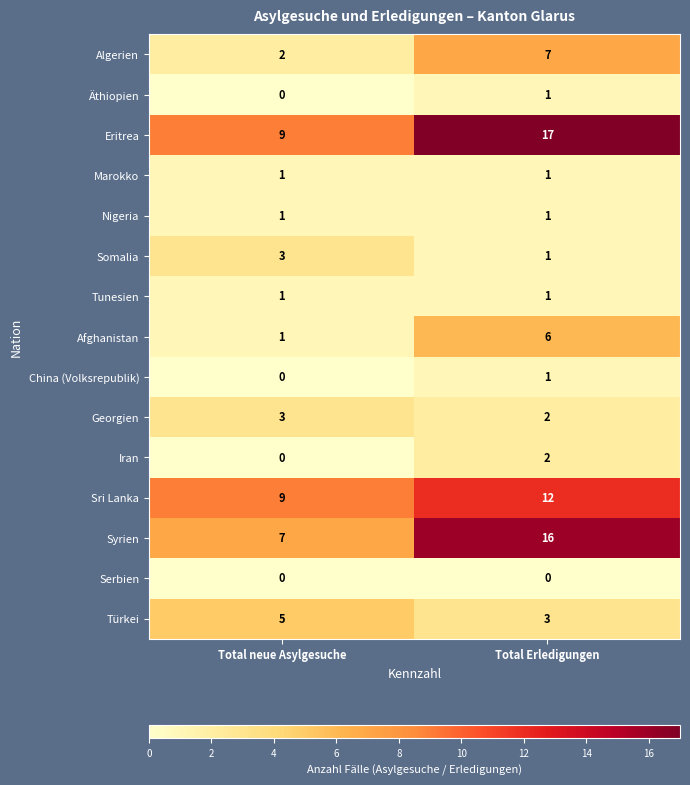

Is it true that Syrien equals 7 at Total neue Asylgesuche?

True